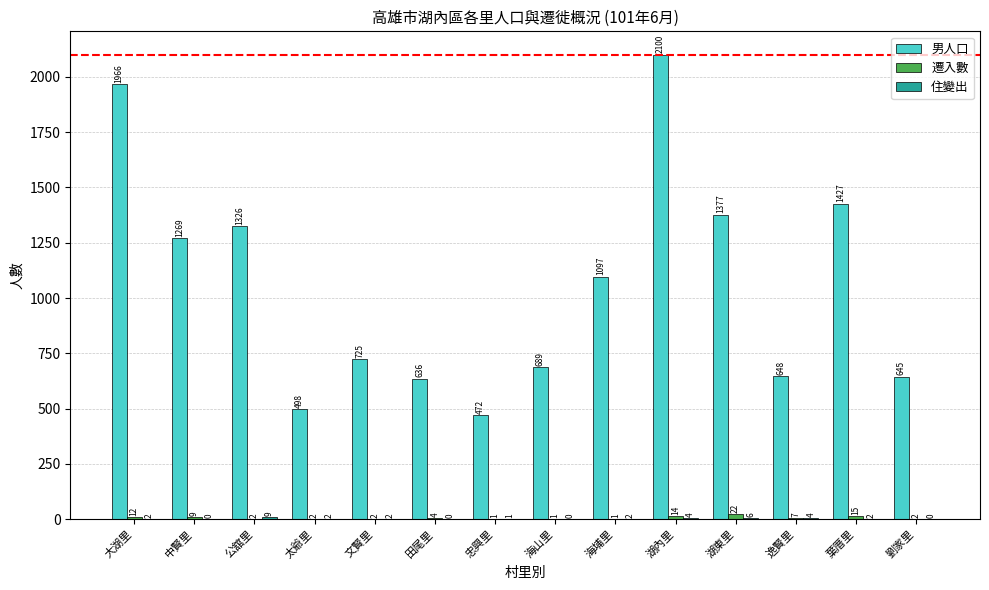

The value of 男人口 at 海埔里 is 535. True or false?

False